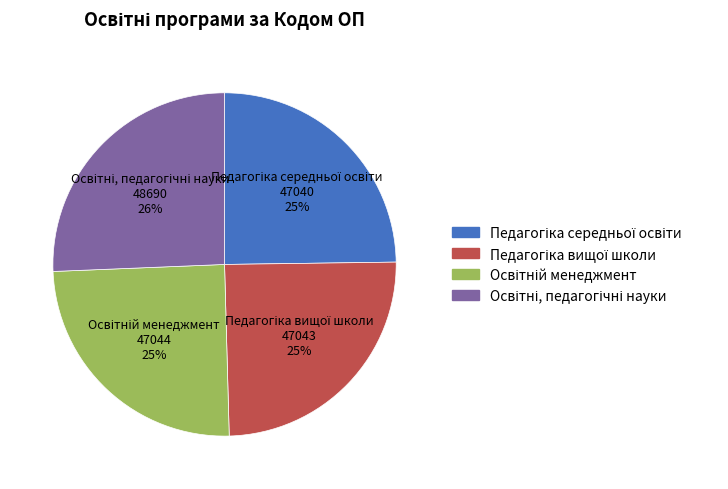

Is there a majority slice in this chart?

No